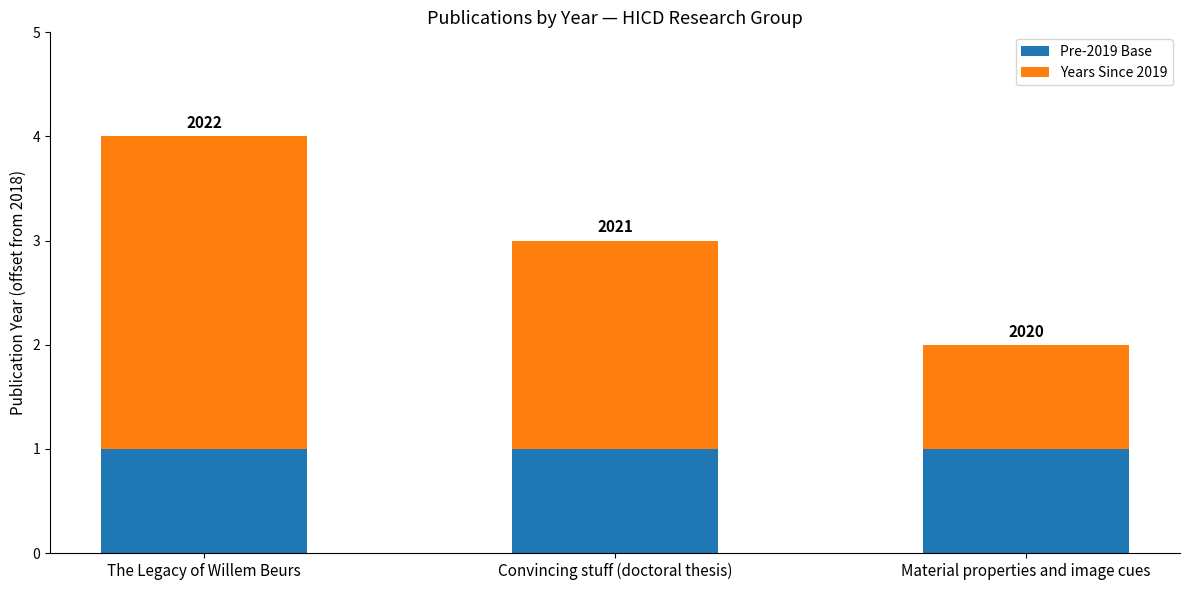

What are all the series names shown in the legend?

Pre-2019 Base, Years Since 2019